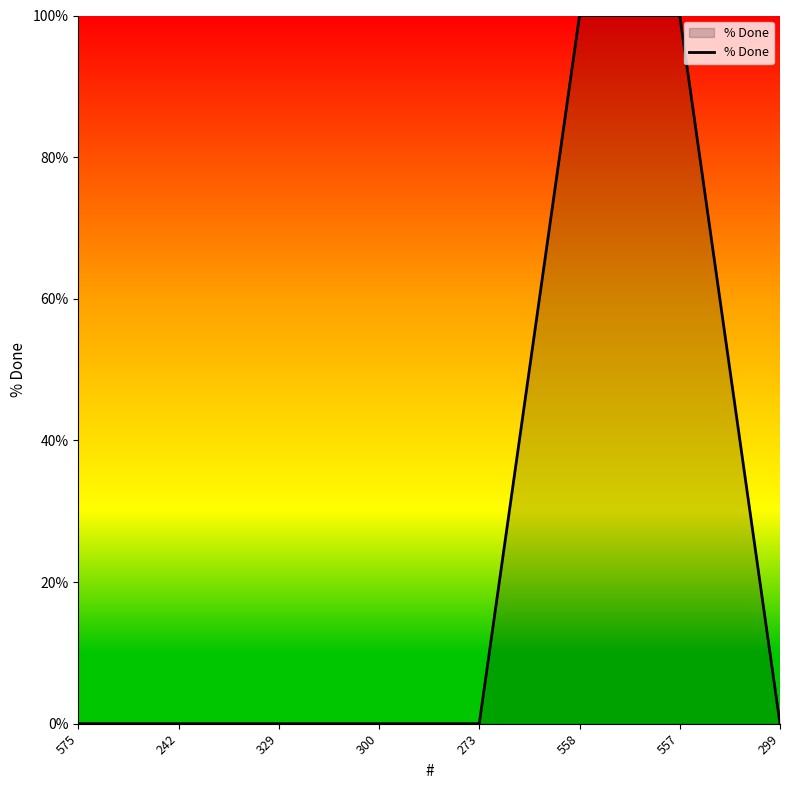

What position from the left is 273?

5